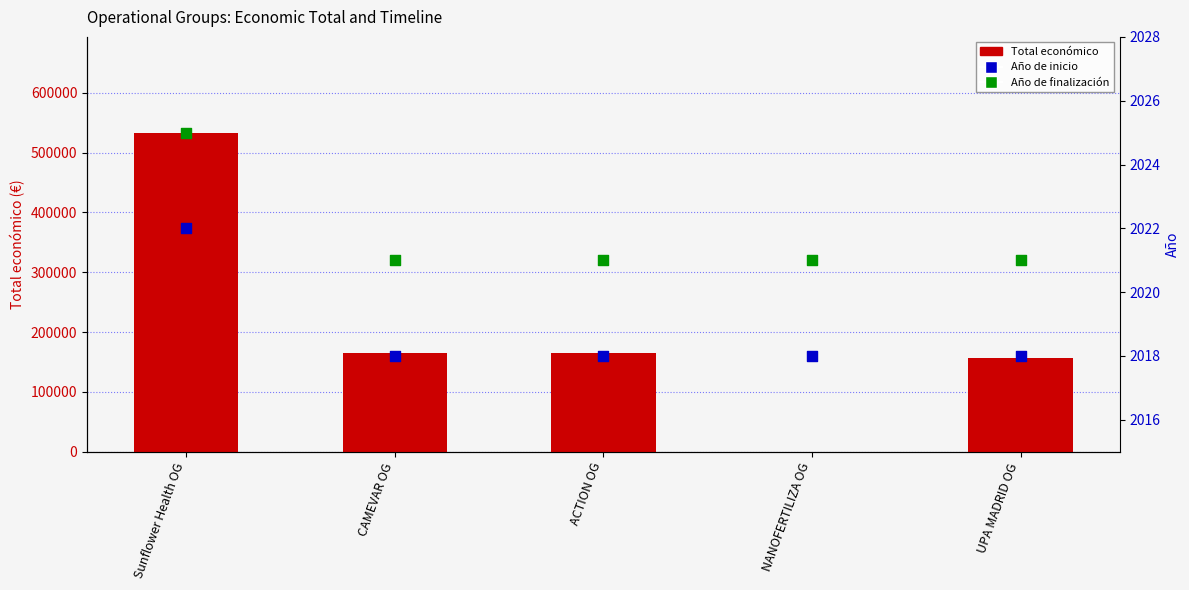

What is the total value across all series at UPA MADRID OG?

160017